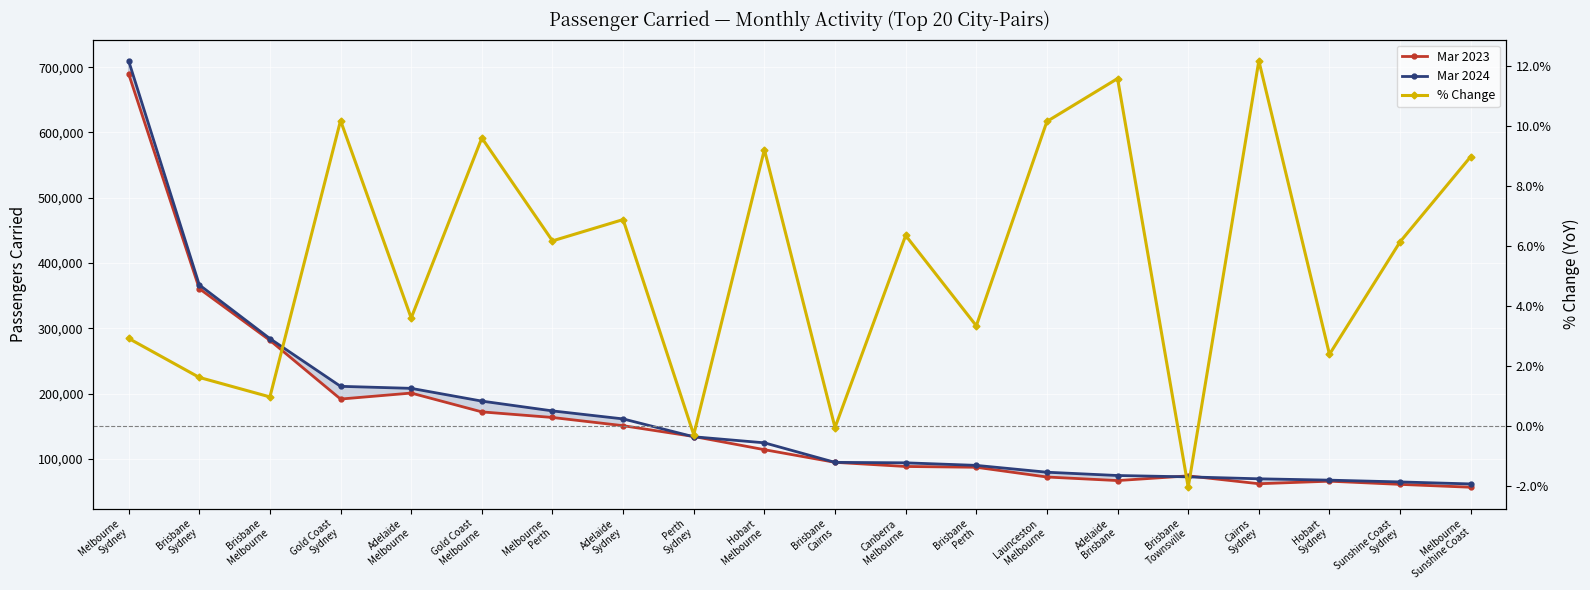

What is the smallest value displayed?

-2.0